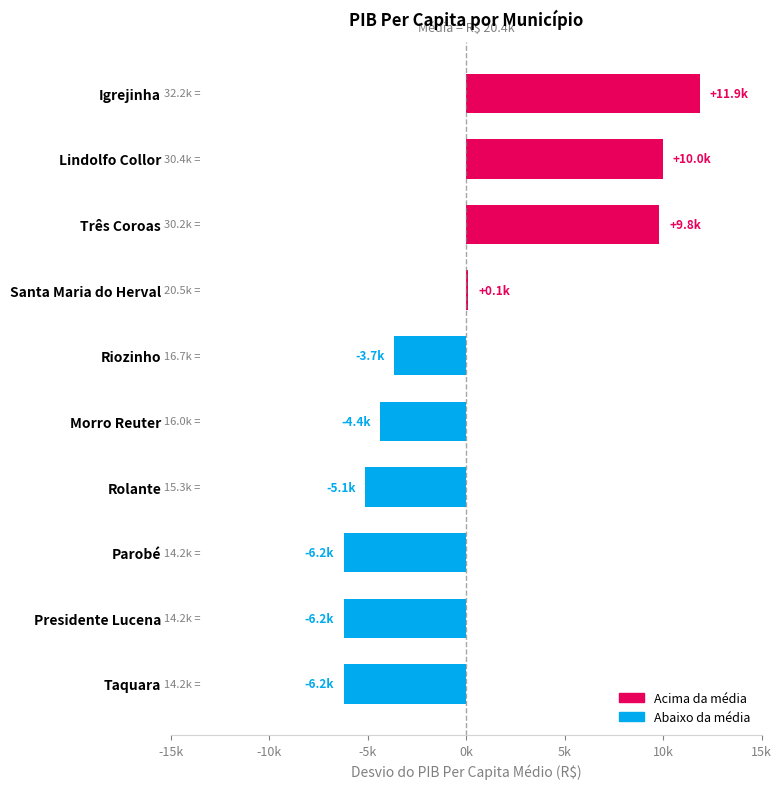

Where is the data nearest to the value 2826?

Santa Maria do Herval